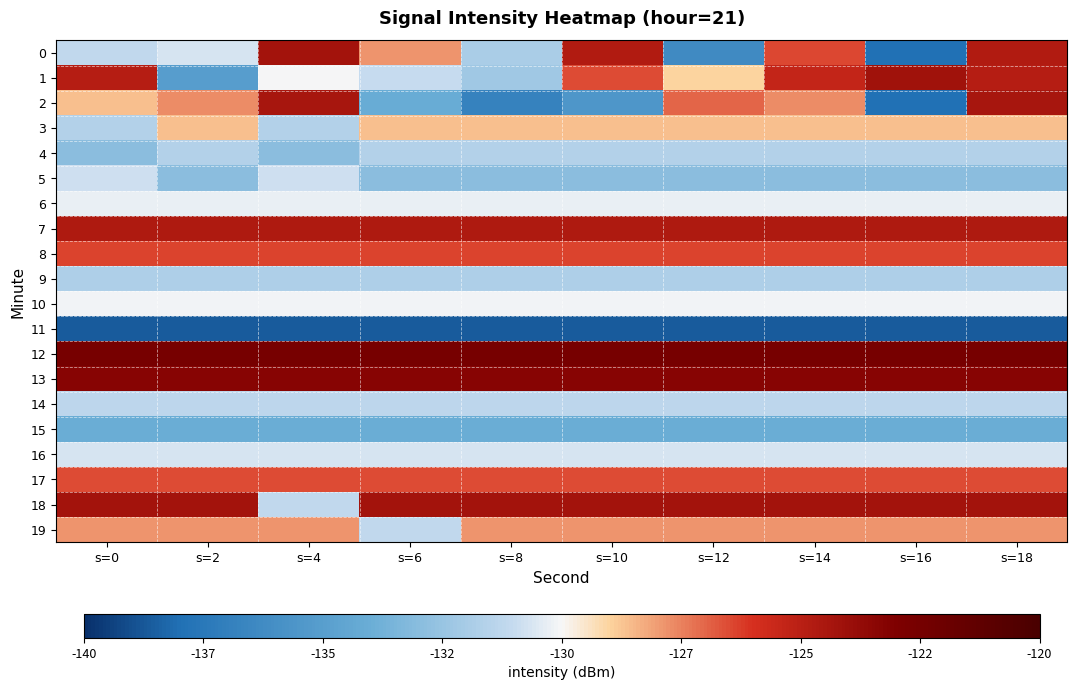

What is the smallest value displayed?

-138.7